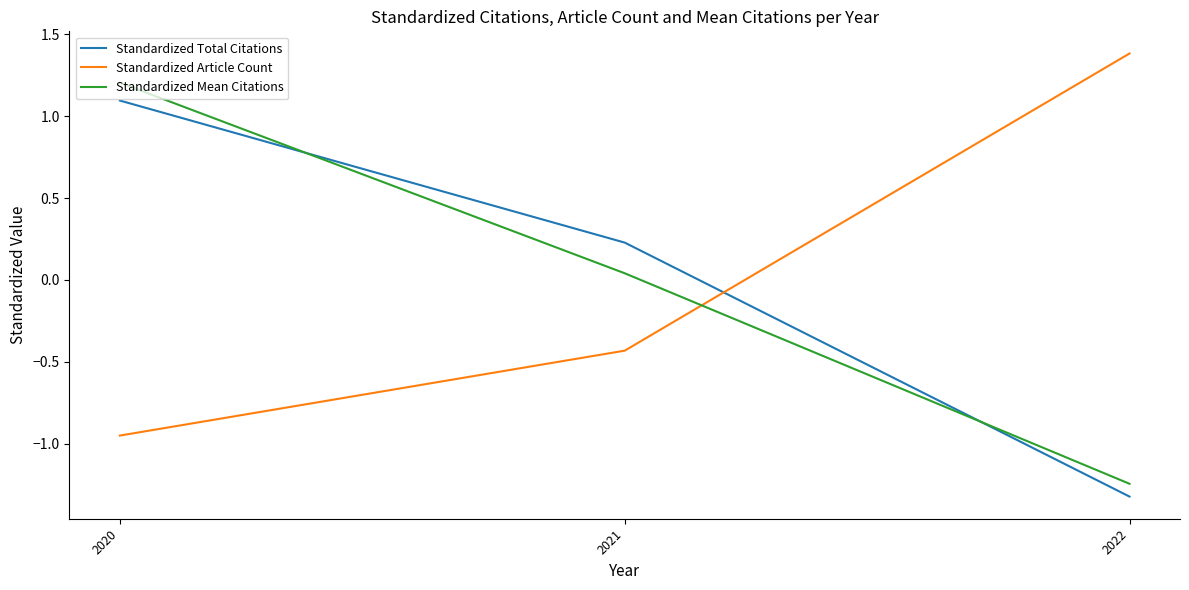

How many values in Standardized Total Citations are below zero?

1